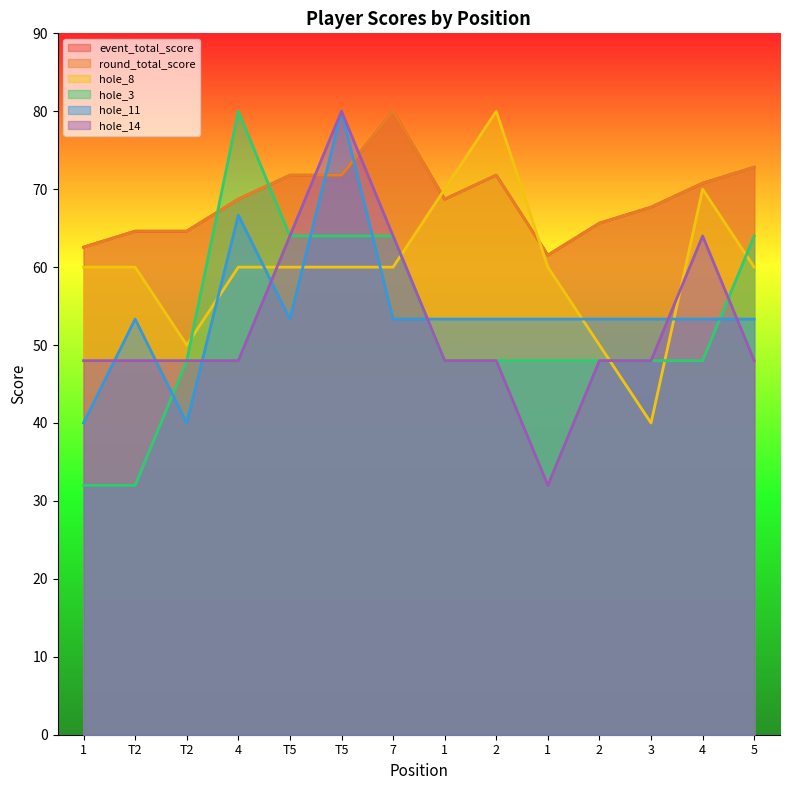

What is the difference between the hole_3 values at 2 and T5?

16.0